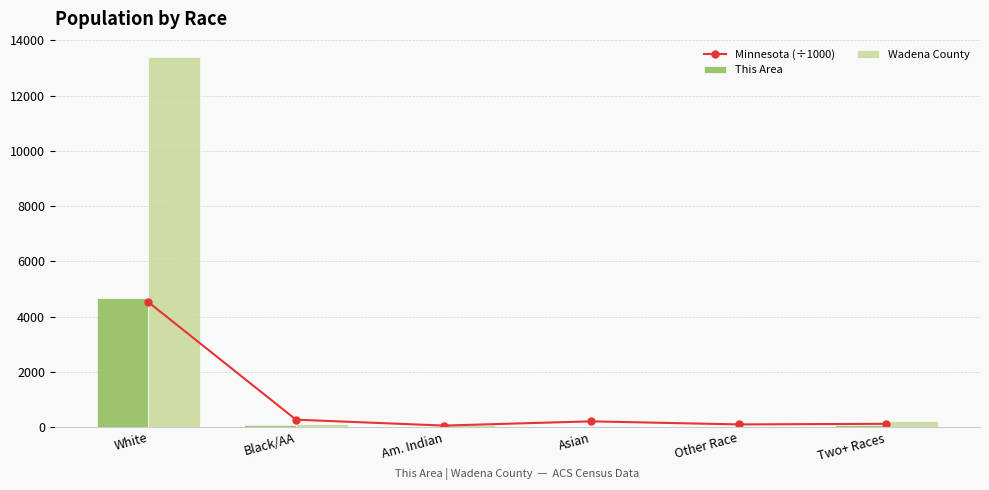

What is the sum of all This Area values?

4876